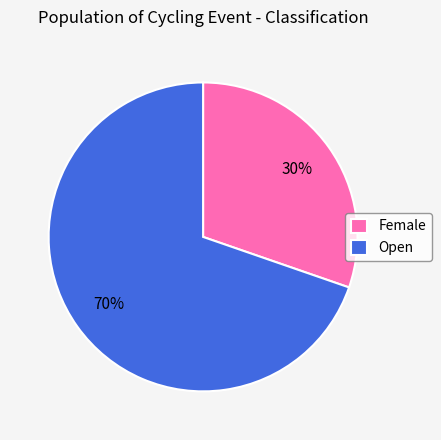

The Female slice represents 30% of the pie. True or false?

True